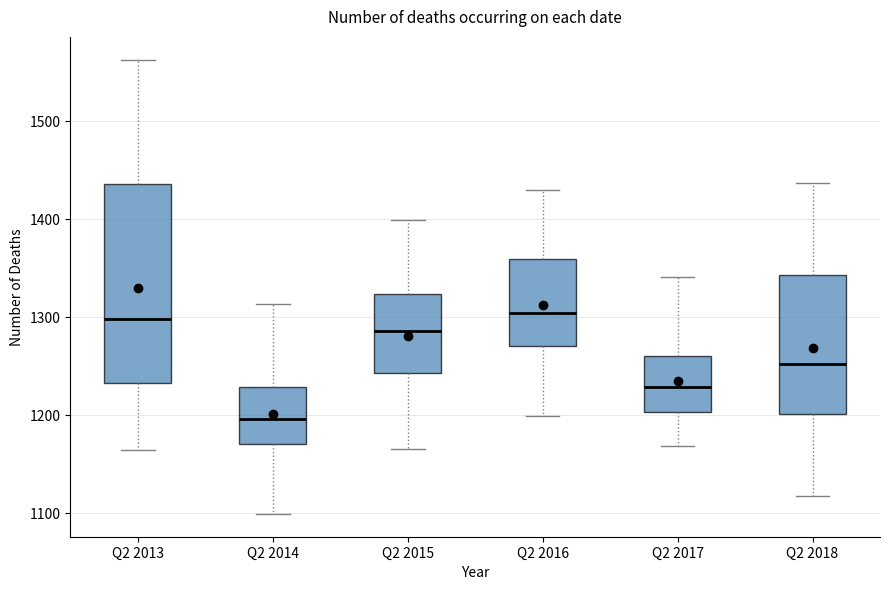

Comparing the boxes themselves (not the whiskers), which one is the tallest?

Q2 2013